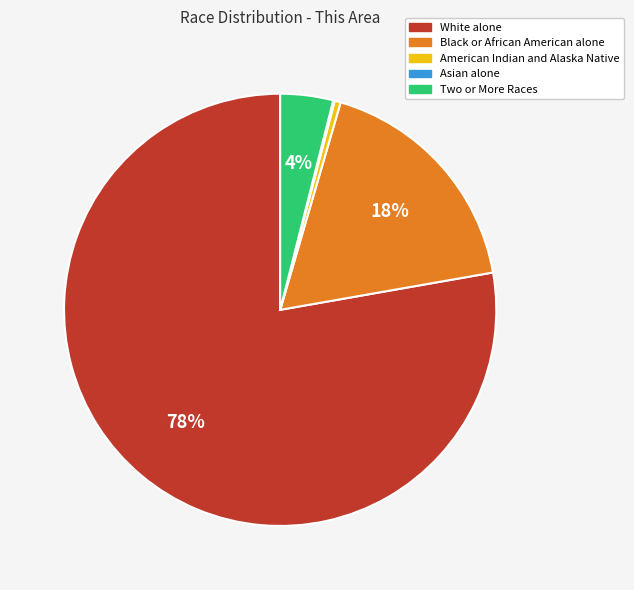

The Two or More Races slice represents 4% of the pie. True or false?

True